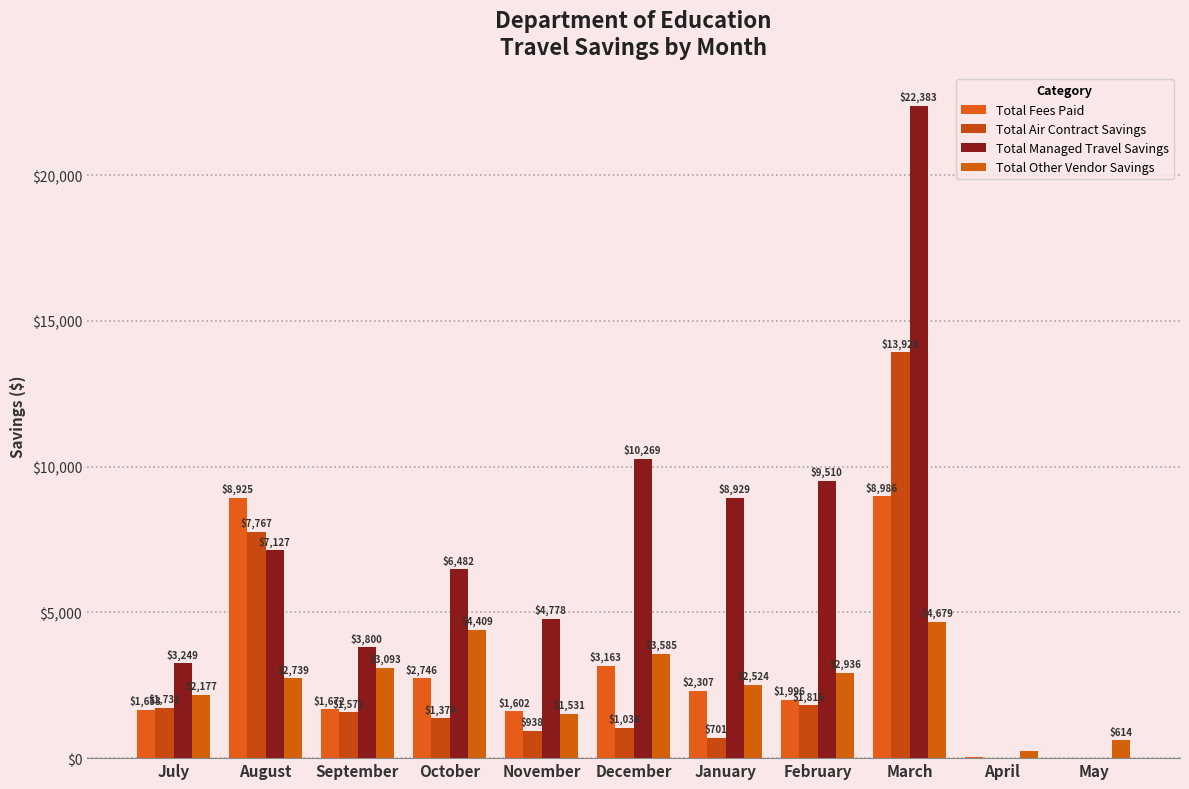

The value of Total Fees Paid at February is 1995.5. True or false?

True